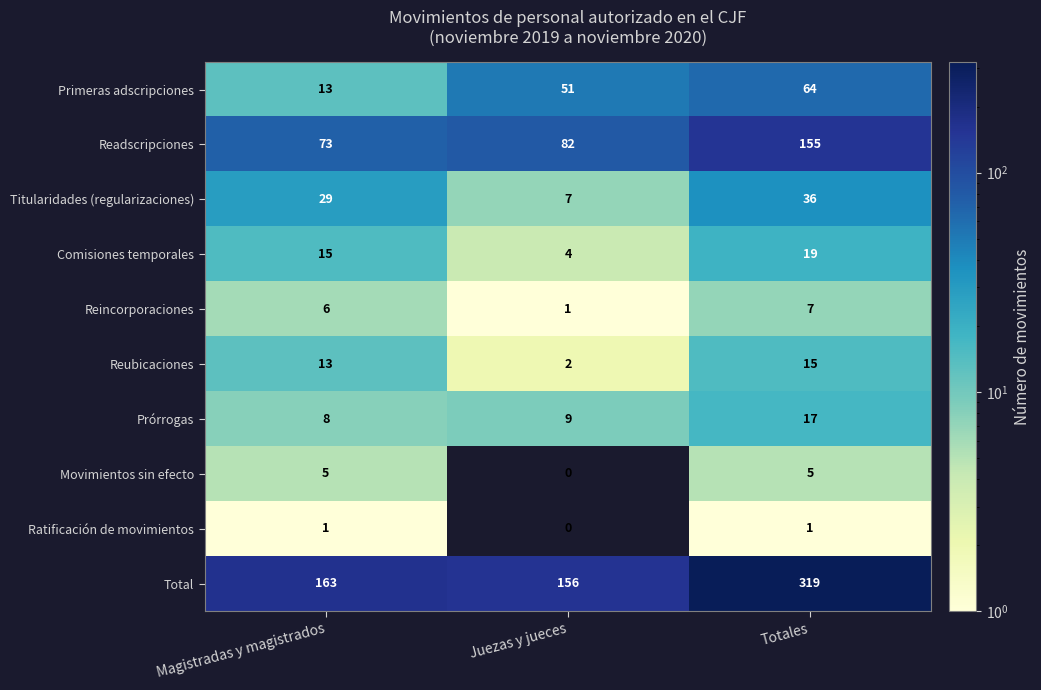

Reading left to right, transcribe all the data shown in this chart.

Primeras adscripciones: 13	51	64
Readscripciones: 73	82	155
Titularidades (regularizaciones): 29	7	36
Comisiones temporales: 15	4	19
Reincorporaciones: 6	1	7
Reubicaciones: 13	2	15
Prórrogas: 8	9	17
Movimientos sin efecto: 5	0	5
Ratificación de movimientos: 1	0	1
Total: 163	156	319